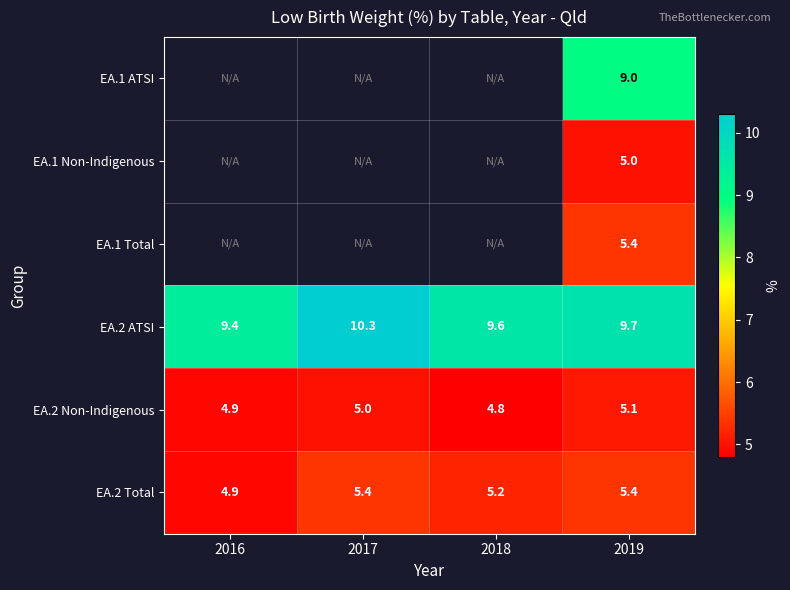

At which category is the sum across all series the highest?

2019